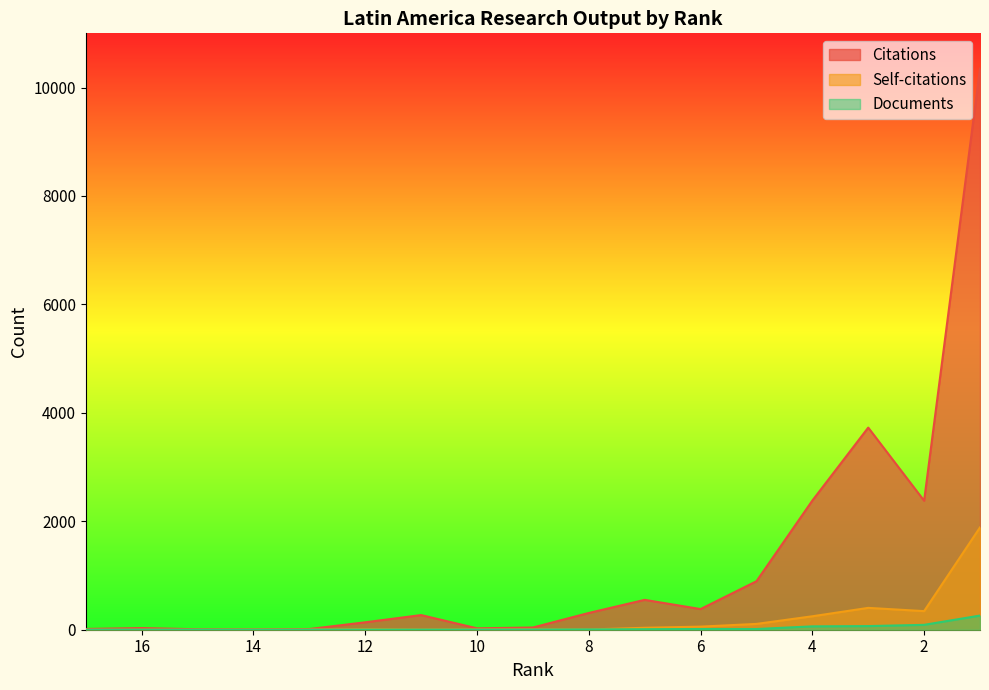

How many values in Self-citations are above zero?

14